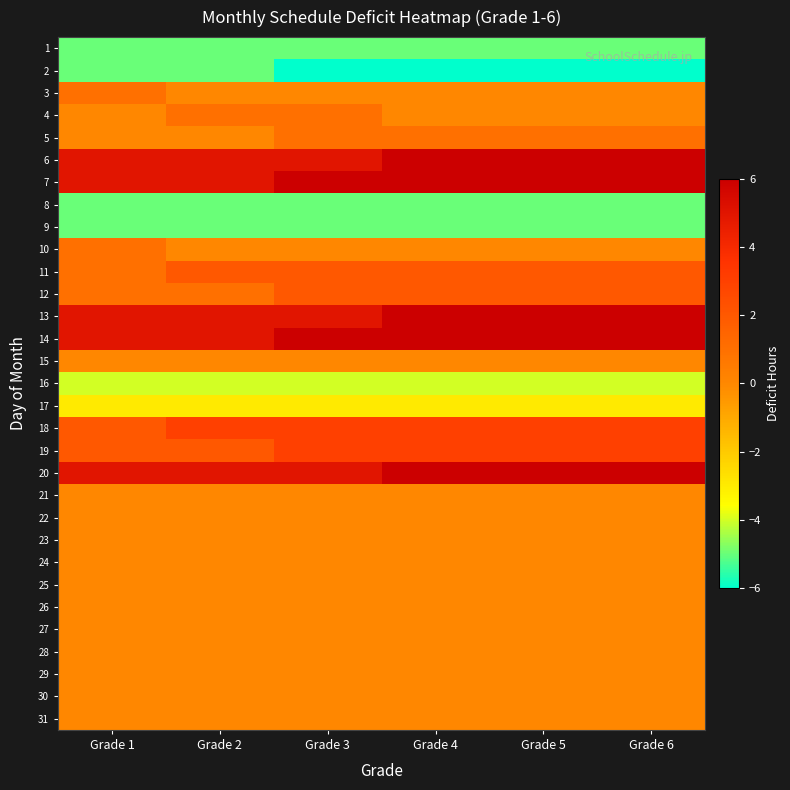

Reading right to left, list all the values displayed in this chart.

1: Grade 6=-5	Grade 5=-5	Grade 4=-5	Grade 3=-5	Grade 2=-5	Grade 1=-5
2: Grade 6=-6	Grade 5=-6	Grade 4=-6	Grade 3=-6	Grade 2=-5	Grade 1=-5
3: Grade 6=0	Grade 5=0	Grade 4=0	Grade 3=0	Grade 2=0	Grade 1=1
4: Grade 6=0	Grade 5=0	Grade 4=0	Grade 3=1	Grade 2=1	Grade 1=0
5: Grade 6=1	Grade 5=1	Grade 4=1	Grade 3=1	Grade 2=0	Grade 1=0
6: Grade 6=6	Grade 5=6	Grade 4=6	Grade 3=5	Grade 2=5	Grade 1=5
7: Grade 6=6	Grade 5=6	Grade 4=6	Grade 3=6	Grade 2=5	Grade 1=5
8: Grade 6=-5	Grade 5=-5	Grade 4=-5	Grade 3=-5	Grade 2=-5	Grade 1=-5
9: Grade 6=-5	Grade 5=-5	Grade 4=-5	Grade 3=-5	Grade 2=-5	Grade 1=-5
10: Grade 6=0	Grade 5=0	Grade 4=0	Grade 3=0	Grade 2=0	Grade 1=1
11: Grade 6=2	Grade 5=2	Grade 4=2	Grade 3=2	Grade 2=2	Grade 1=1
12: Grade 6=2	Grade 5=2	Grade 4=2	Grade 3=2	Grade 2=1	Grade 1=1
13: Grade 6=6	Grade 5=6	Grade 4=6	Grade 3=5	Grade 2=5	Grade 1=5
14: Grade 6=6	Grade 5=6	Grade 4=6	Grade 3=6	Grade 2=5	Grade 1=5
15: Grade 6=0	Grade 5=0	Grade 4=0	Grade 3=0	Grade 2=0	Grade 1=0
16: Grade 6=-4	Grade 5=-4	Grade 4=-4	Grade 3=-4	Grade 2=-4	Grade 1=-4
17: Grade 6=-3	Grade 5=-3	Grade 4=-3	Grade 3=-3	Grade 2=-3	Grade 1=-3
18: Grade 6=3	Grade 5=3	Grade 4=3	Grade 3=3	Grade 2=3	Grade 1=2
19: Grade 6=3	Grade 5=3	Grade 4=3	Grade 3=3	Grade 2=2	Grade 1=2
20: Grade 6=6	Grade 5=6	Grade 4=6	Grade 3=5	Grade 2=5	Grade 1=5
21: Grade 6=0	Grade 5=0	Grade 4=0	Grade 3=0	Grade 2=0	Grade 1=0
22: Grade 6=0	Grade 5=0	Grade 4=0	Grade 3=0	Grade 2=0	Grade 1=0
23: Grade 6=0	Grade 5=0	Grade 4=0	Grade 3=0	Grade 2=0	Grade 1=0
24: Grade 6=0	Grade 5=0	Grade 4=0	Grade 3=0	Grade 2=0	Grade 1=0
25: Grade 6=0	Grade 5=0	Grade 4=0	Grade 3=0	Grade 2=0	Grade 1=0
26: Grade 6=0	Grade 5=0	Grade 4=0	Grade 3=0	Grade 2=0	Grade 1=0
27: Grade 6=0	Grade 5=0	Grade 4=0	Grade 3=0	Grade 2=0	Grade 1=0
28: Grade 6=0	Grade 5=0	Grade 4=0	Grade 3=0	Grade 2=0	Grade 1=0
29: Grade 6=0	Grade 5=0	Grade 4=0	Grade 3=0	Grade 2=0	Grade 1=0
30: Grade 6=0	Grade 5=0	Grade 4=0	Grade 3=0	Grade 2=0	Grade 1=0
31: Grade 6=0	Grade 5=0	Grade 4=0	Grade 3=0	Grade 2=0	Grade 1=0